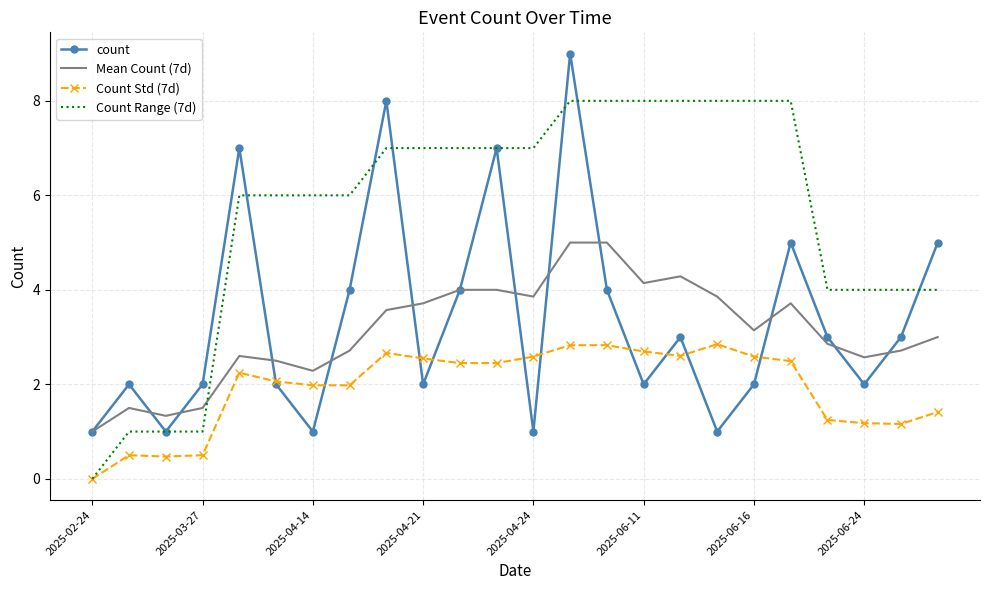

Which series has the largest total across all categories?

Count Range (7d)